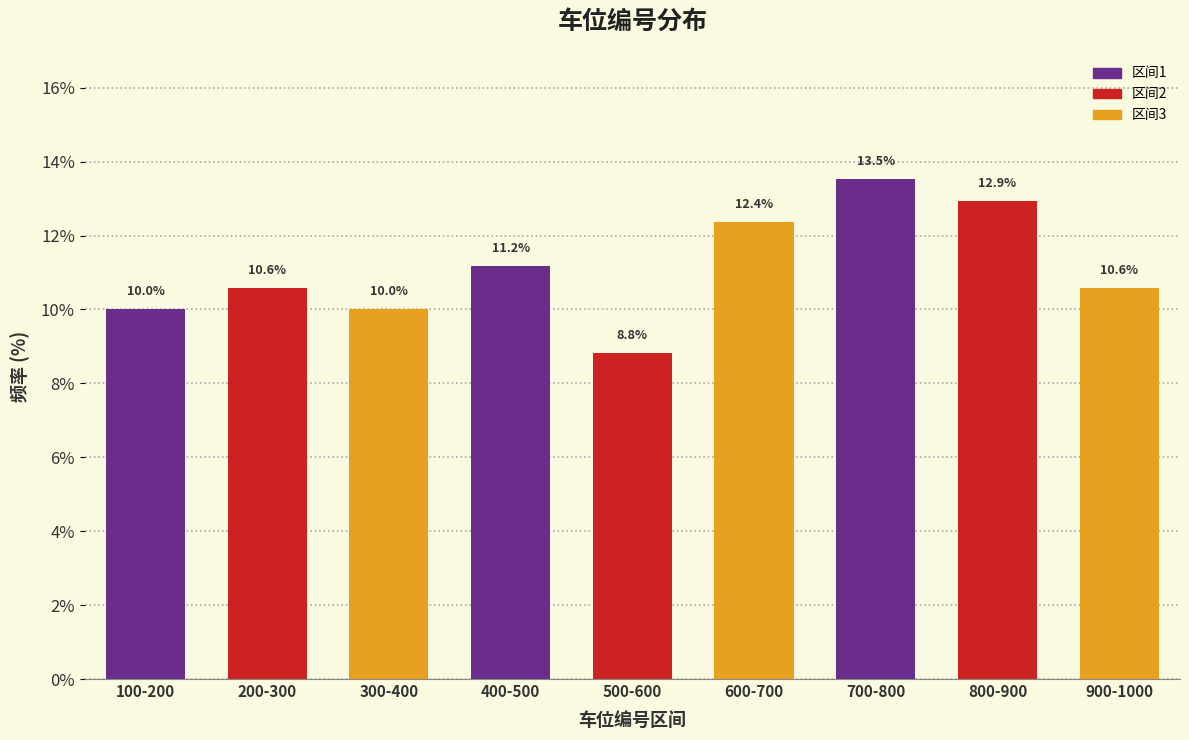

Reading left to right, what are all the values shown in this chart?

10.0	10.6	10.0	11.2	8.8	12.4	13.5	12.9	10.6